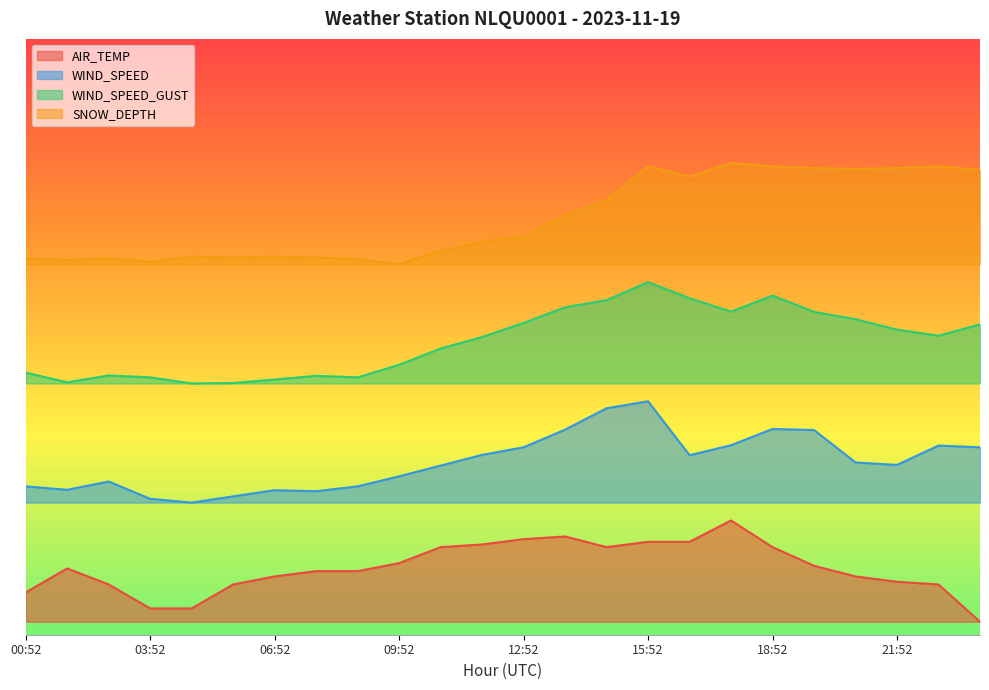

What is the label of the 21st point from the left?

20:52